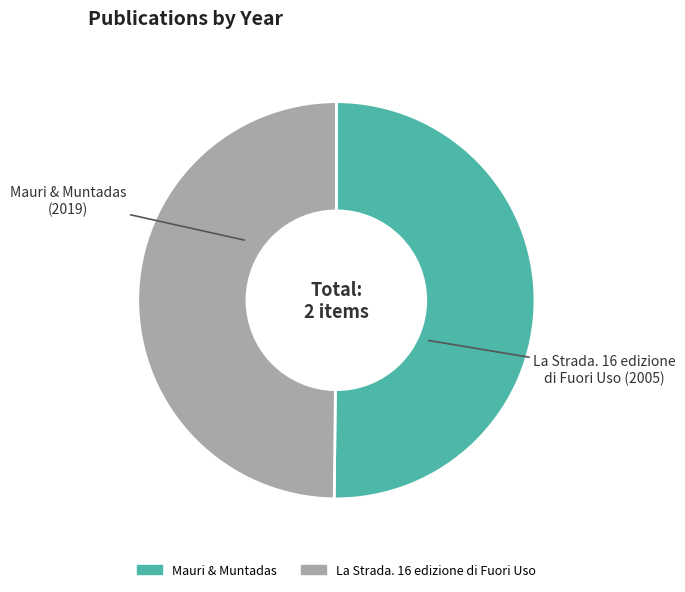

True or false: La Strada. 16 edizione di Fuori Uso accounts for 50% of the total.

True